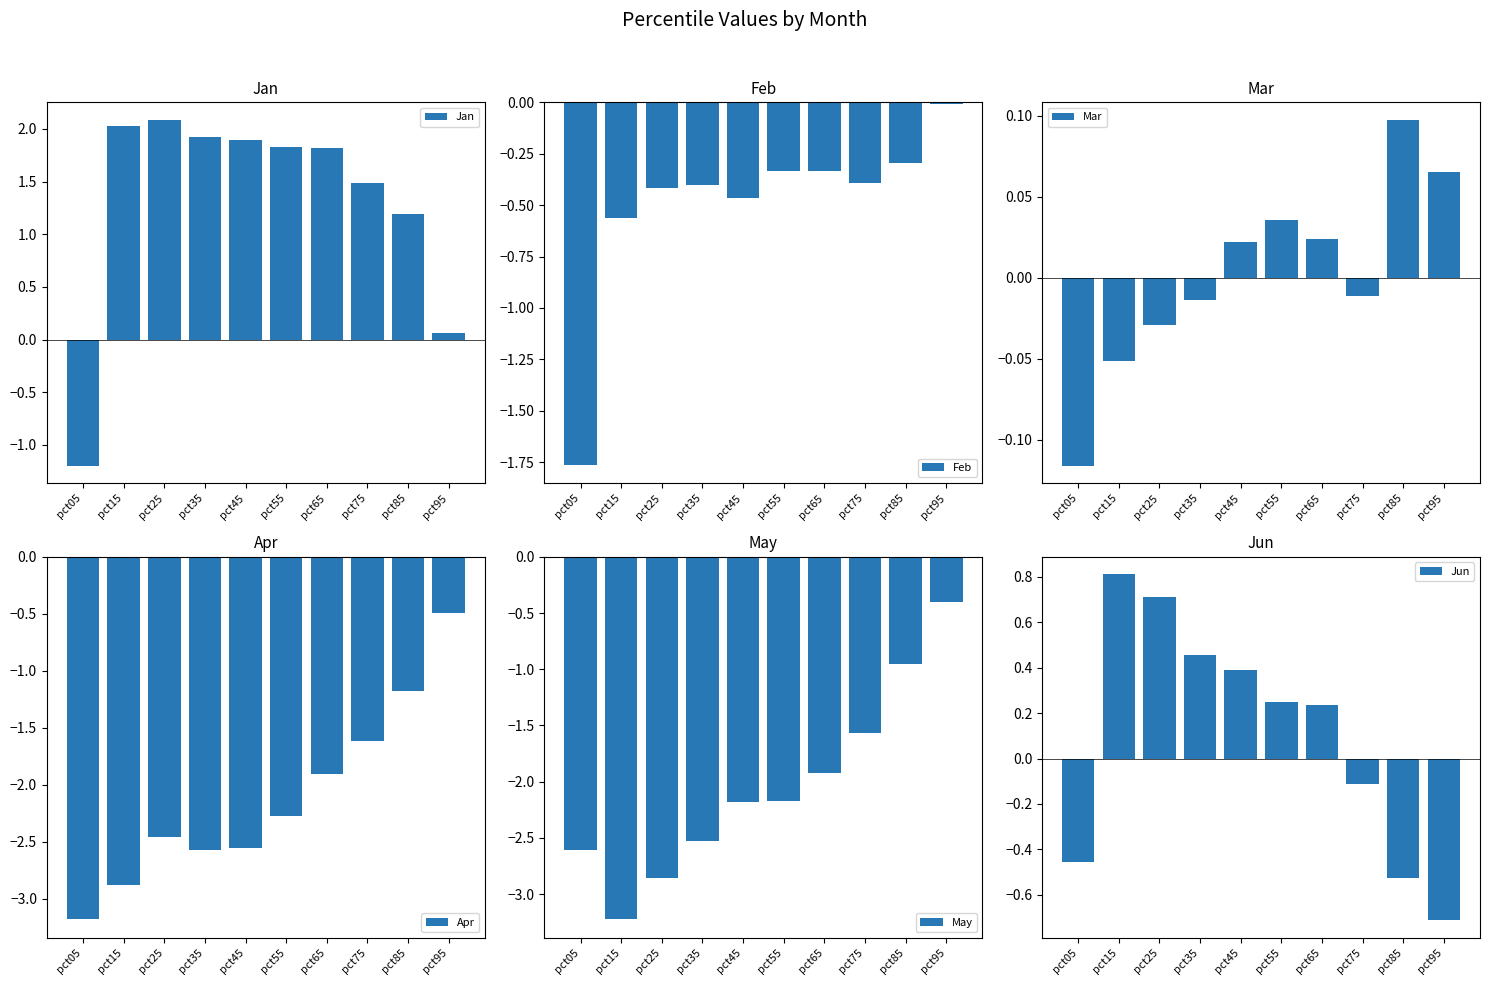

The value of May at pct45 is -2.2. True or false?

True